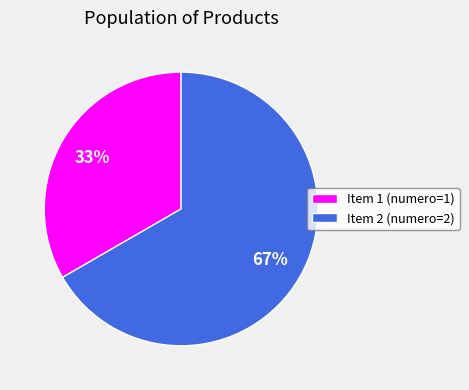

Which category has the smallest portion of the pie?

Item 1 (numero=1)